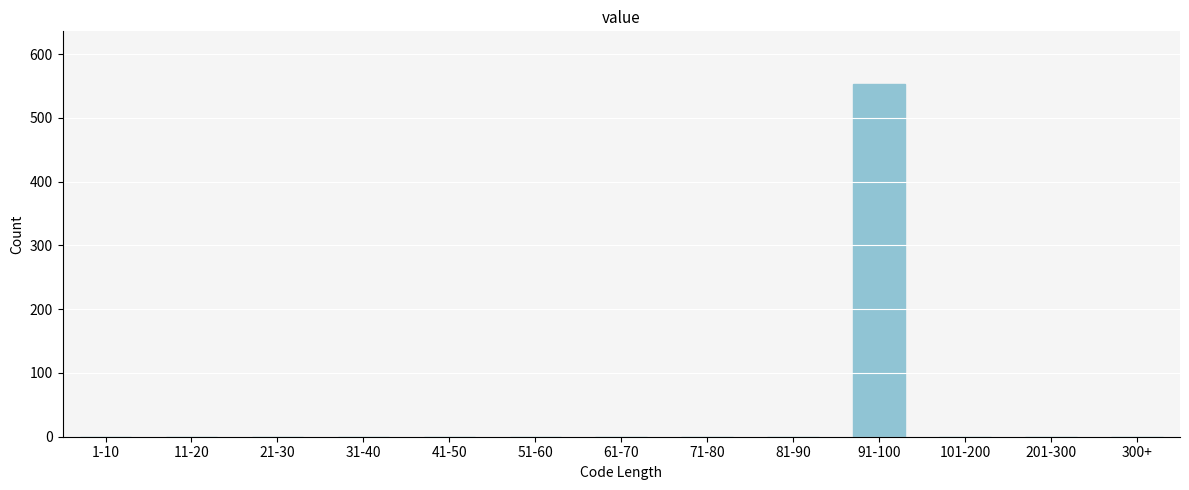

Reading left to right, transcribe all the data shown in this chart.

1-10=0	11-20=0	21-30=0	31-40=0	41-50=0	51-60=0	61-70=0	71-80=0	81-90=0	91-100=553	101-200=0	201-300=0	300+=0